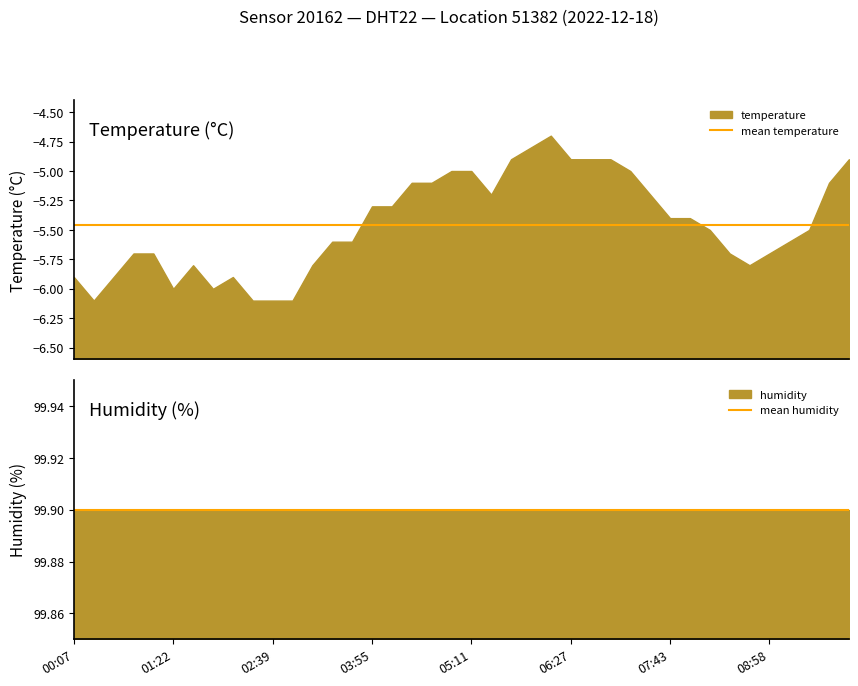

True or false: mean humidity has a value of 130.0 at 08:58.

False